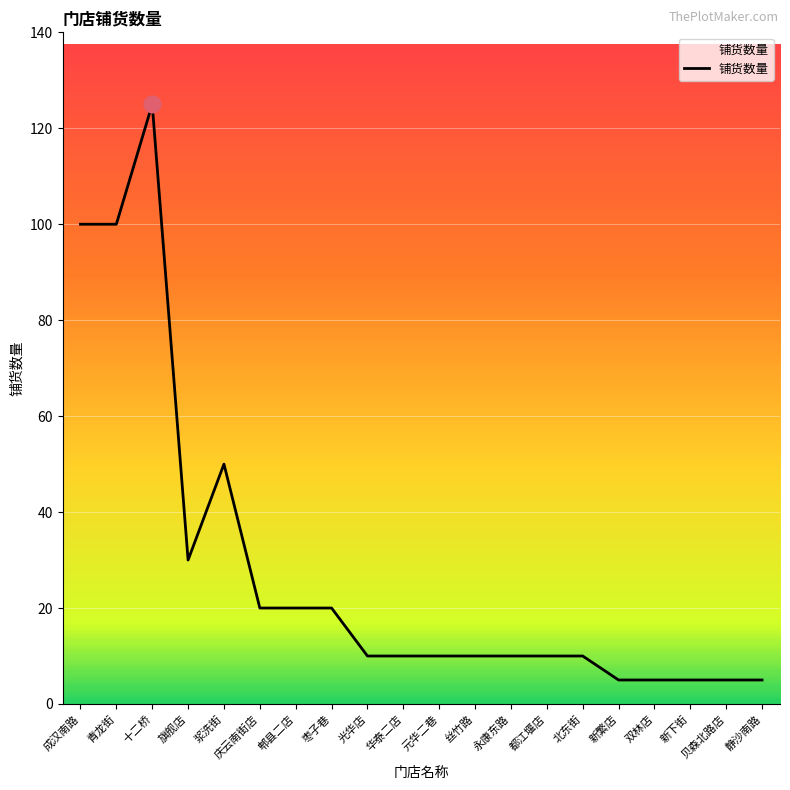

How many series are shown in this chart?

1